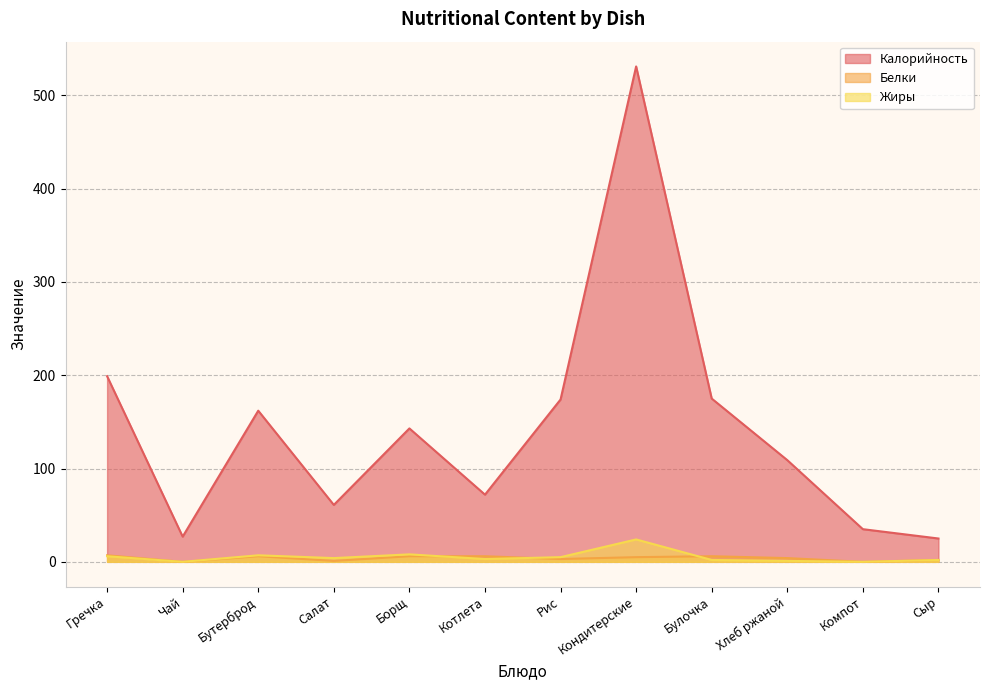

What are all the series names shown in the legend?

Калорийность, Белки, Жиры